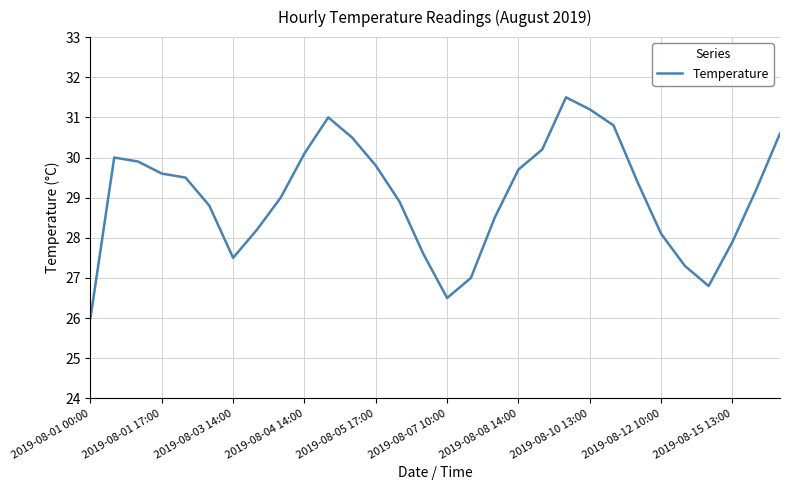

What is the smallest value displayed?

26.0